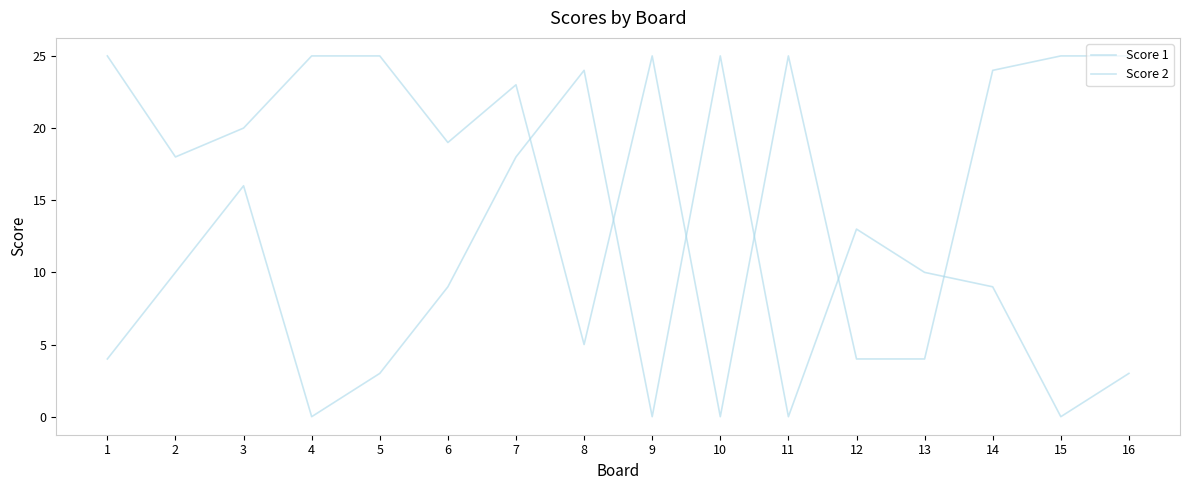

Which series has the largest total across all categories?

Score 1